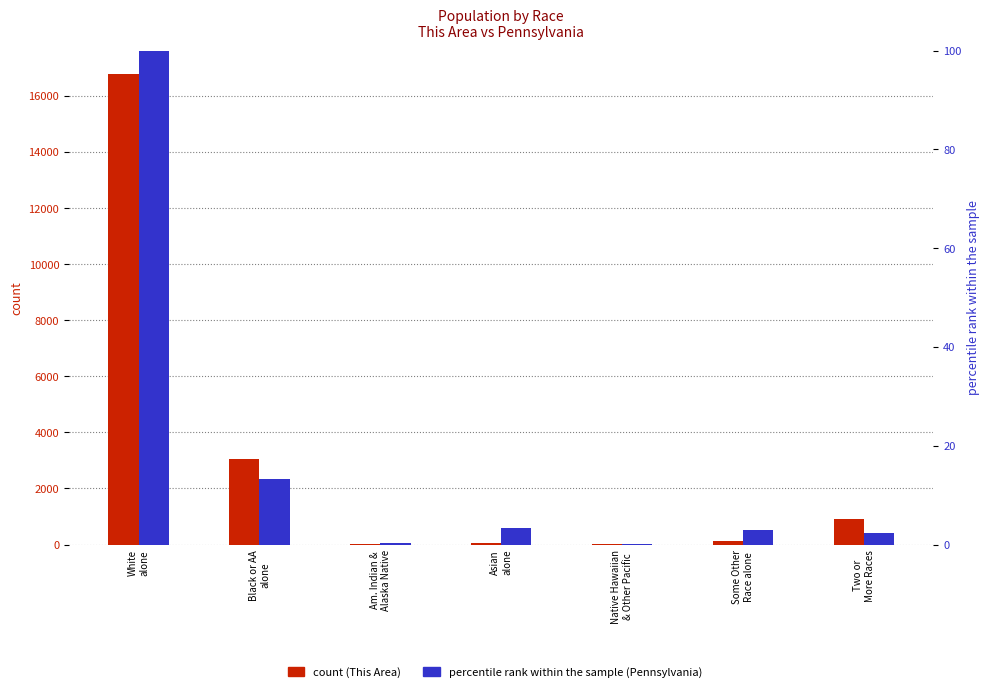

List the series in order of their peak value, highest first.

This Area (count), Pennsylvania (percentile rank)